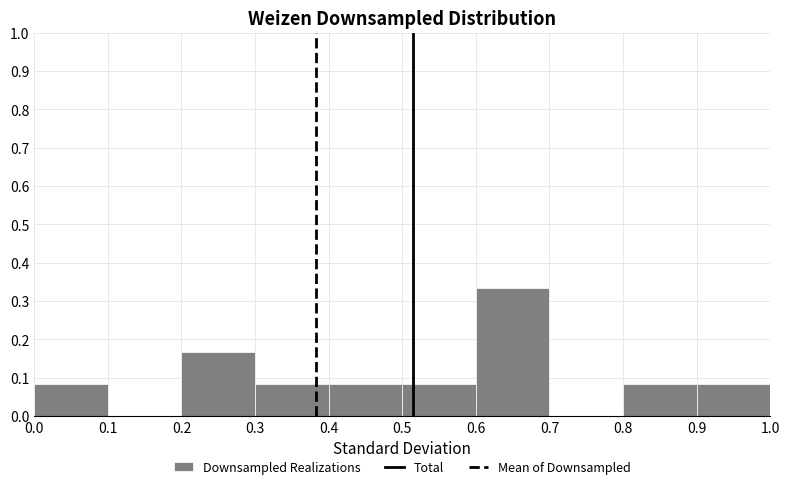

Reading left to right, transcribe this chart: for each bar, give the range it covers on the x-axis and its height. The values are not printed on the chart, so give them approximately, as read against the axis.

0.0 to 0.1: 0.08
0.1 to 0.2: 0
0.2 to 0.3: 0.17
0.3 to 0.4: 0.08
0.4 to 0.5: 0.08
0.5 to 0.6: 0.08
0.6 to 0.7: 0.33
0.7 to 0.8: 0
0.8 to 0.9: 0.08
0.9 to 1.0: 0.08